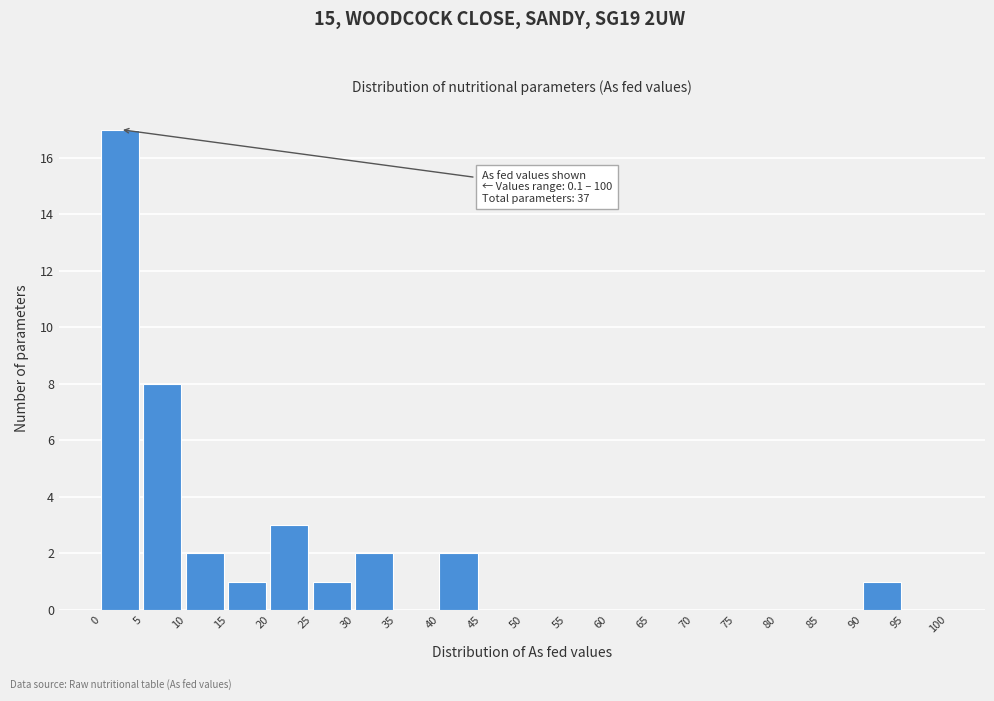

Over which range of the x-axis is the bar tallest?

0 to 5